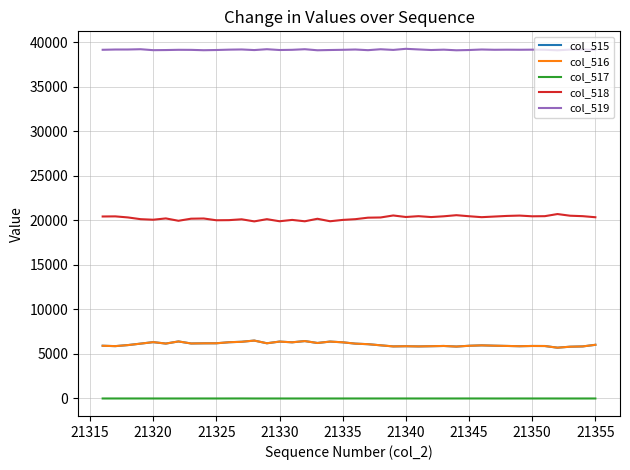

True or false: col_515 and col_518 cross at least once.

False